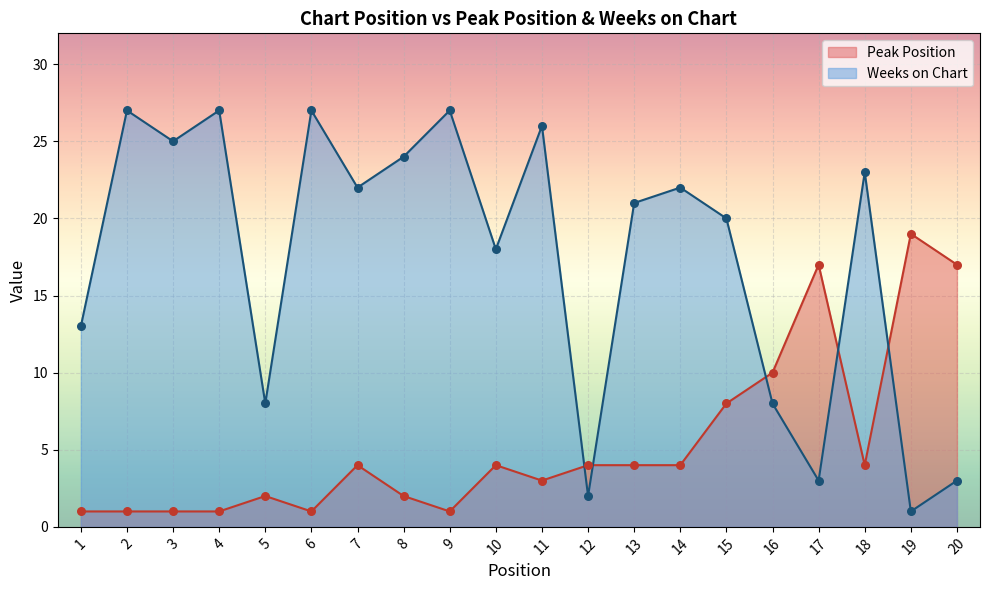

Which series contains the highest Y value?

Weeks on Chart